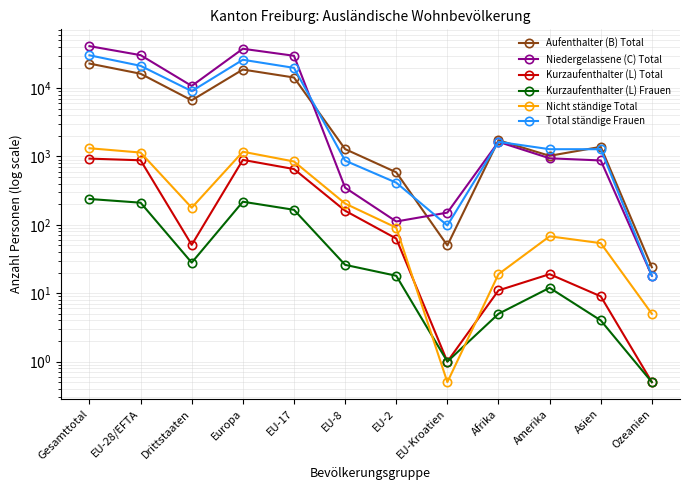

How many lines are shown in the chart?

6